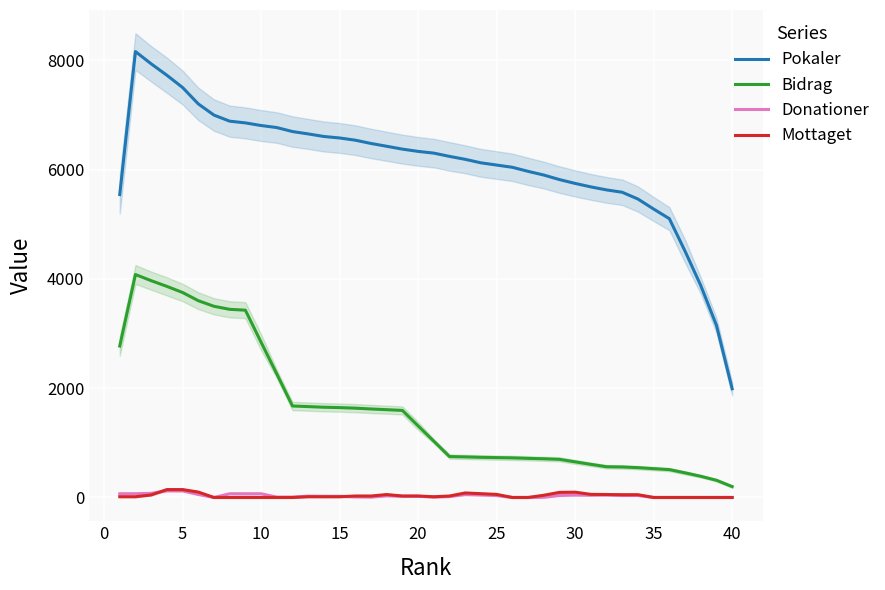

Is this an area chart (filled region under the line)?

No